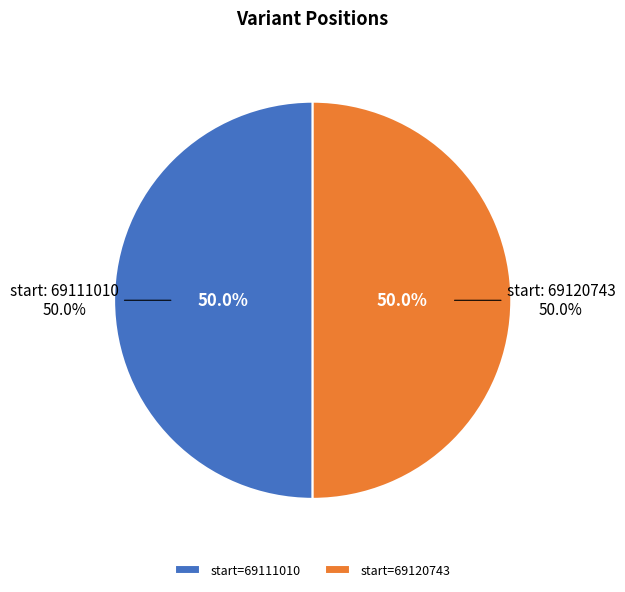

To the nearest percent, what is the average slice percentage?

50%